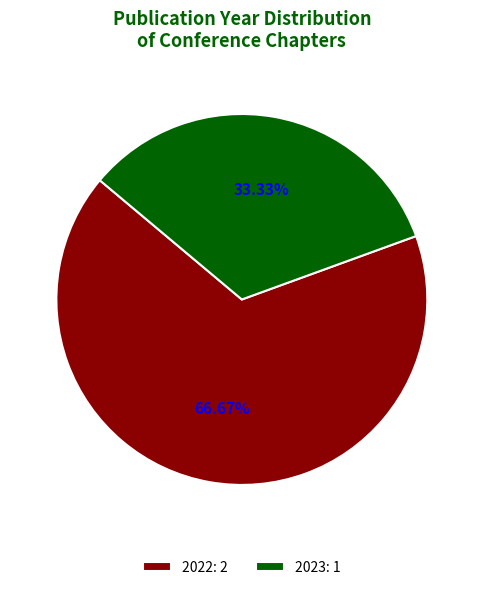

Do 2023: 1 and 2022: 2 together represent more than half of the pie?

Yes